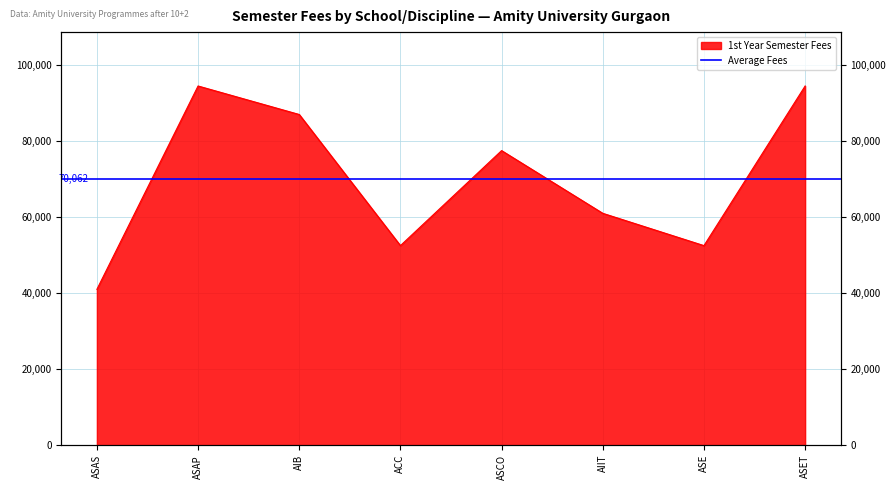

Rank the categories by value from lowest to highest.

ASAS, ACC, ASE, AIIT, ASCO, AIB, ASAP, ASET